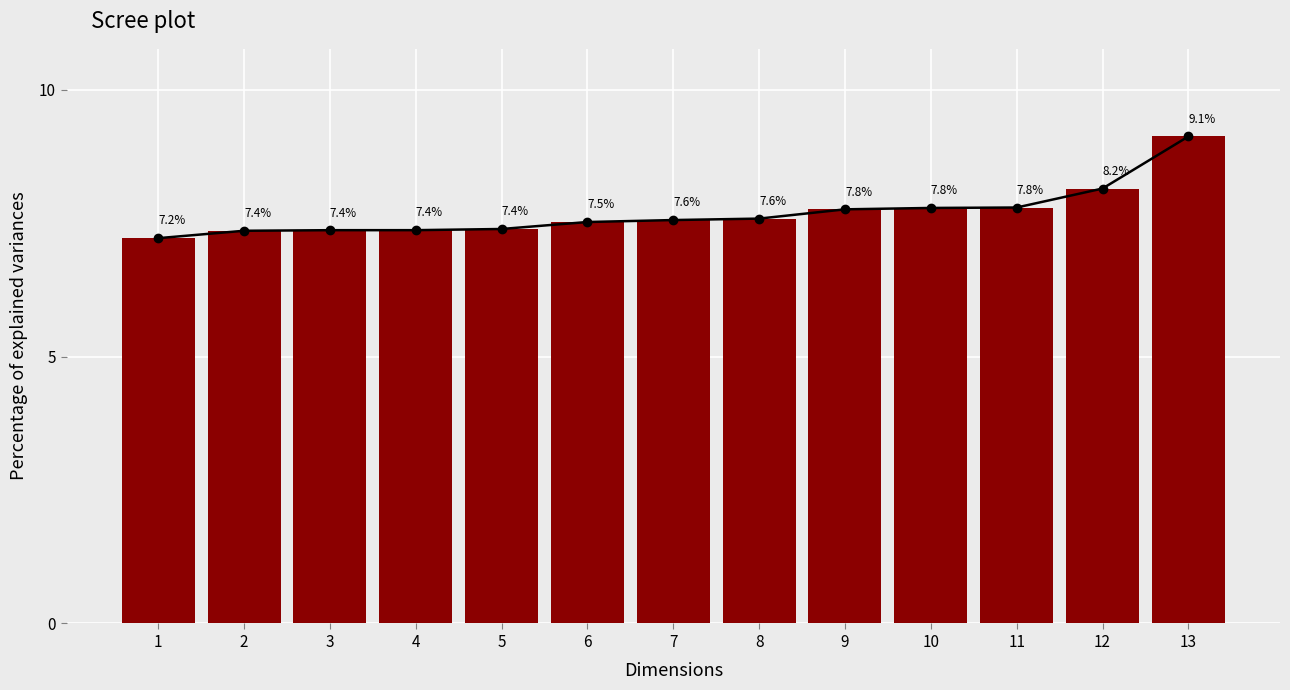

Are the bars horizontal?

No